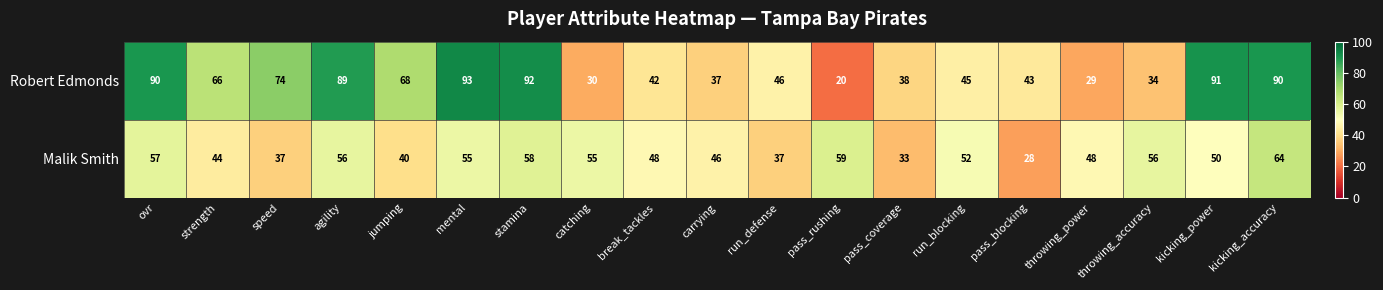

Which series has the largest range (max minus min)?

Robert Edmonds